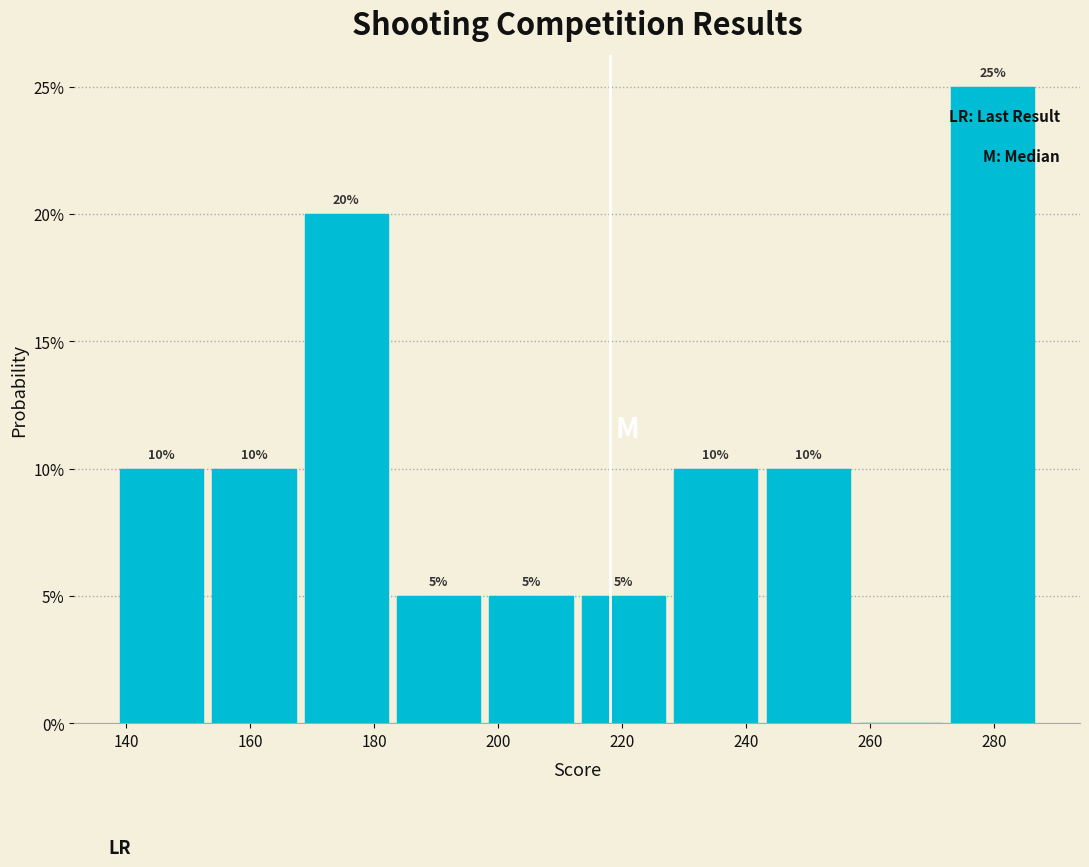

Over which range of the x-axis is the bar tallest?

274 to 288